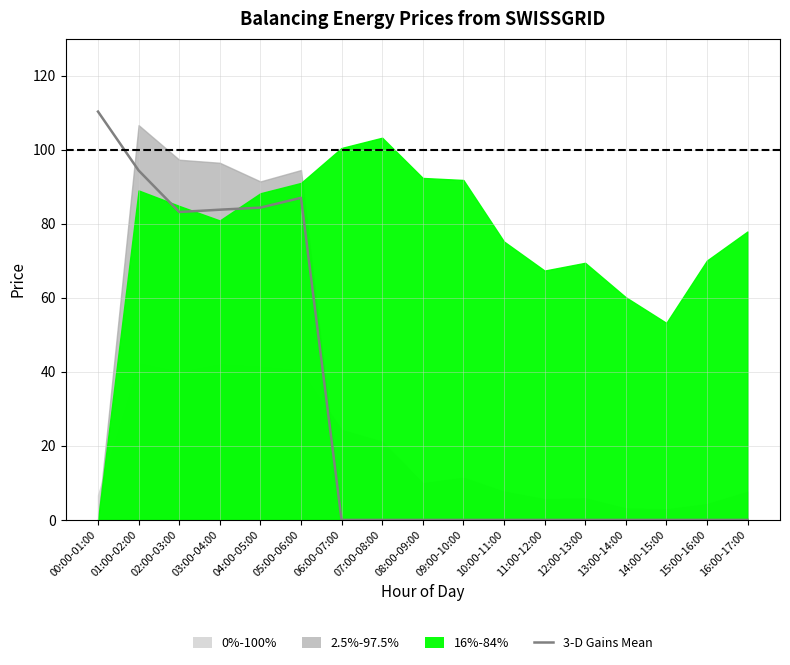

What is the change in value from 00:00-01:00 to 06:00-07:00?

-110.3